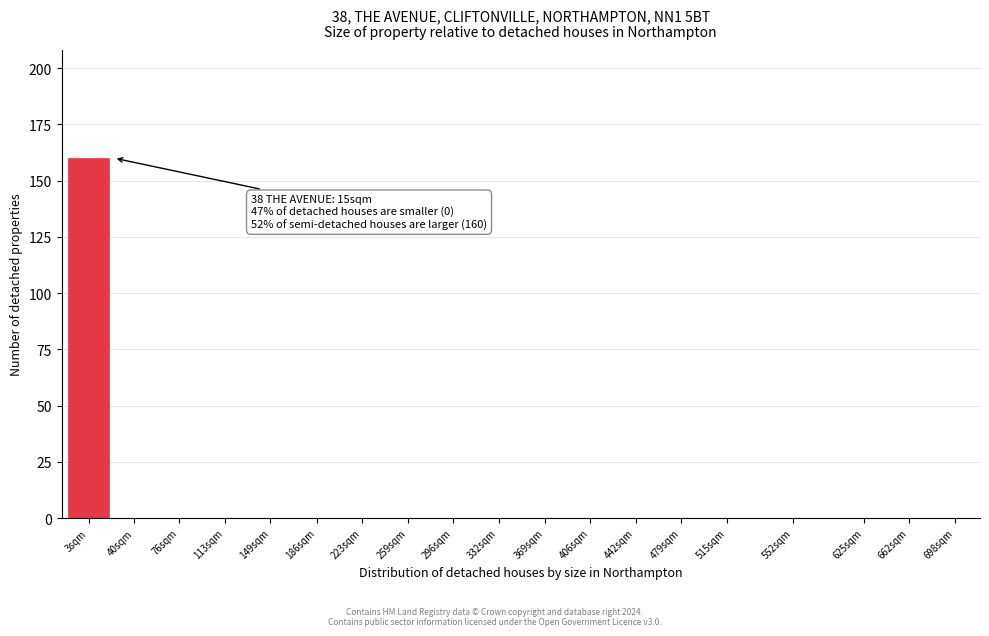

Reading left to right, transcribe all the data shown in this chart.

3sqm=160	40sqm=0	76sqm=0	113sqm=0	149sqm=0	186sqm=0	223sqm=0	259sqm=0	296sqm=0	332sqm=0	369sqm=0	406sqm=0	442sqm=0	479sqm=0	515sqm=0	552sqm=0	625sqm=0	662sqm=0	698sqm=0